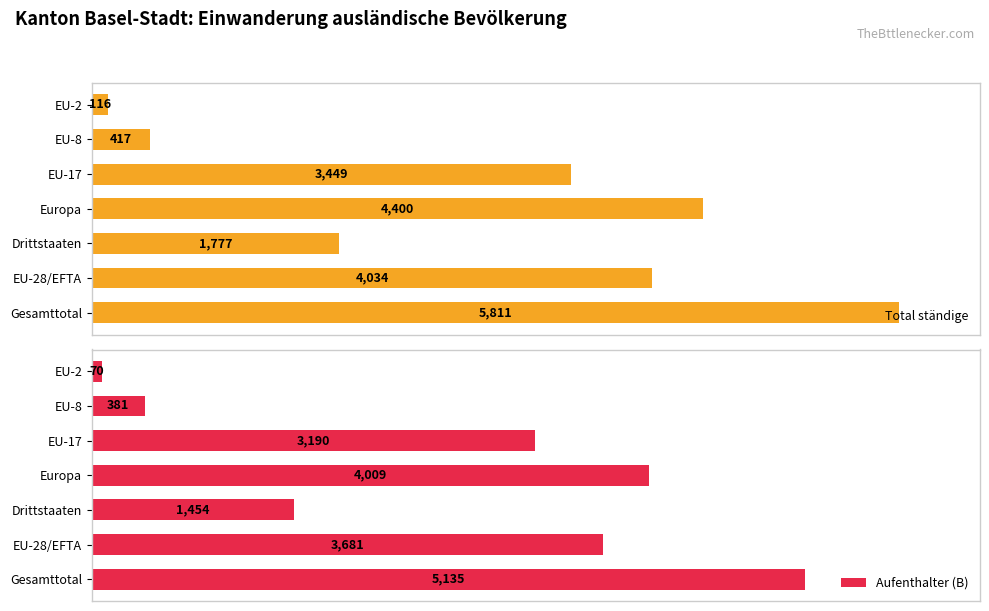

Count the number of categories in the chart.

7